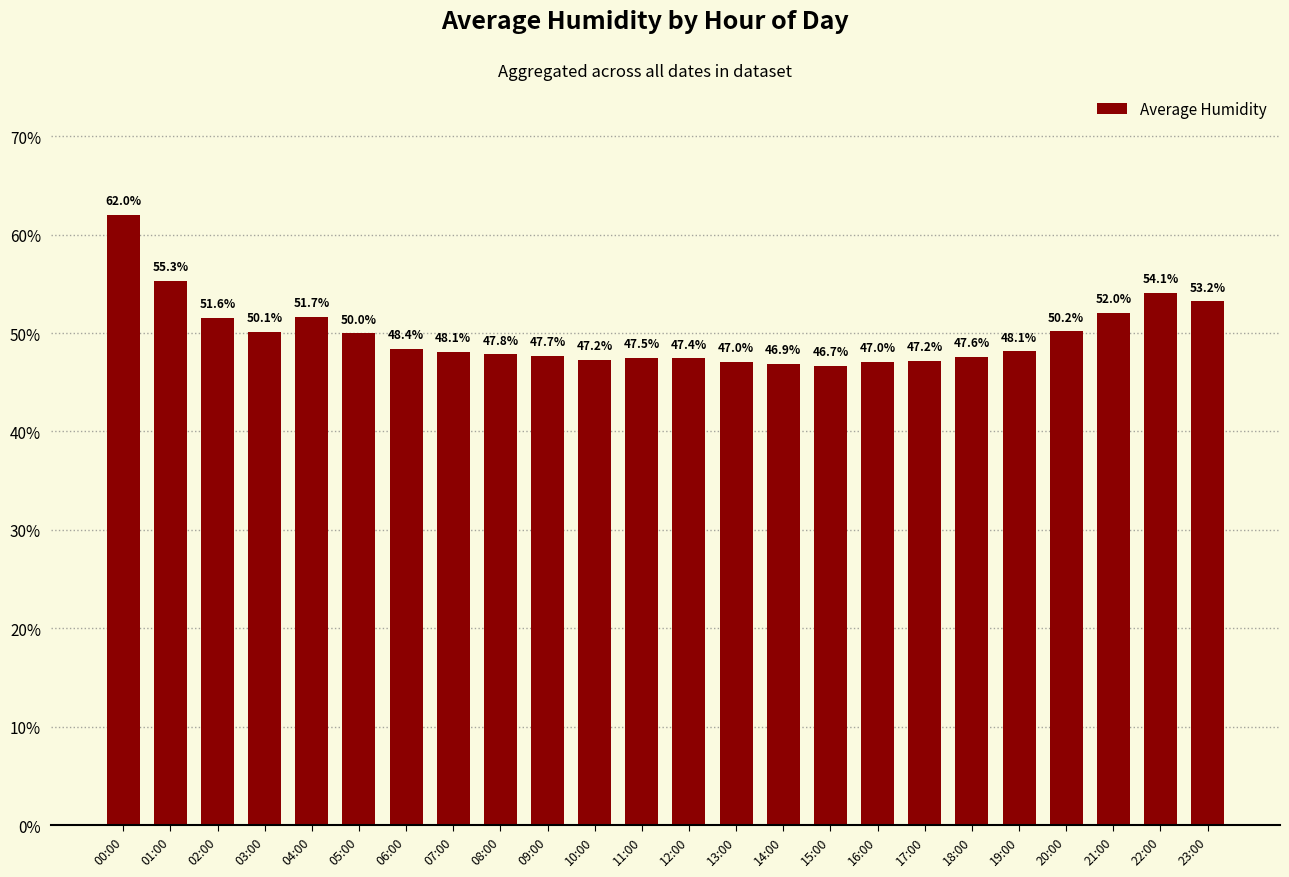

What is the label of the 6th bar from the left?

05:00